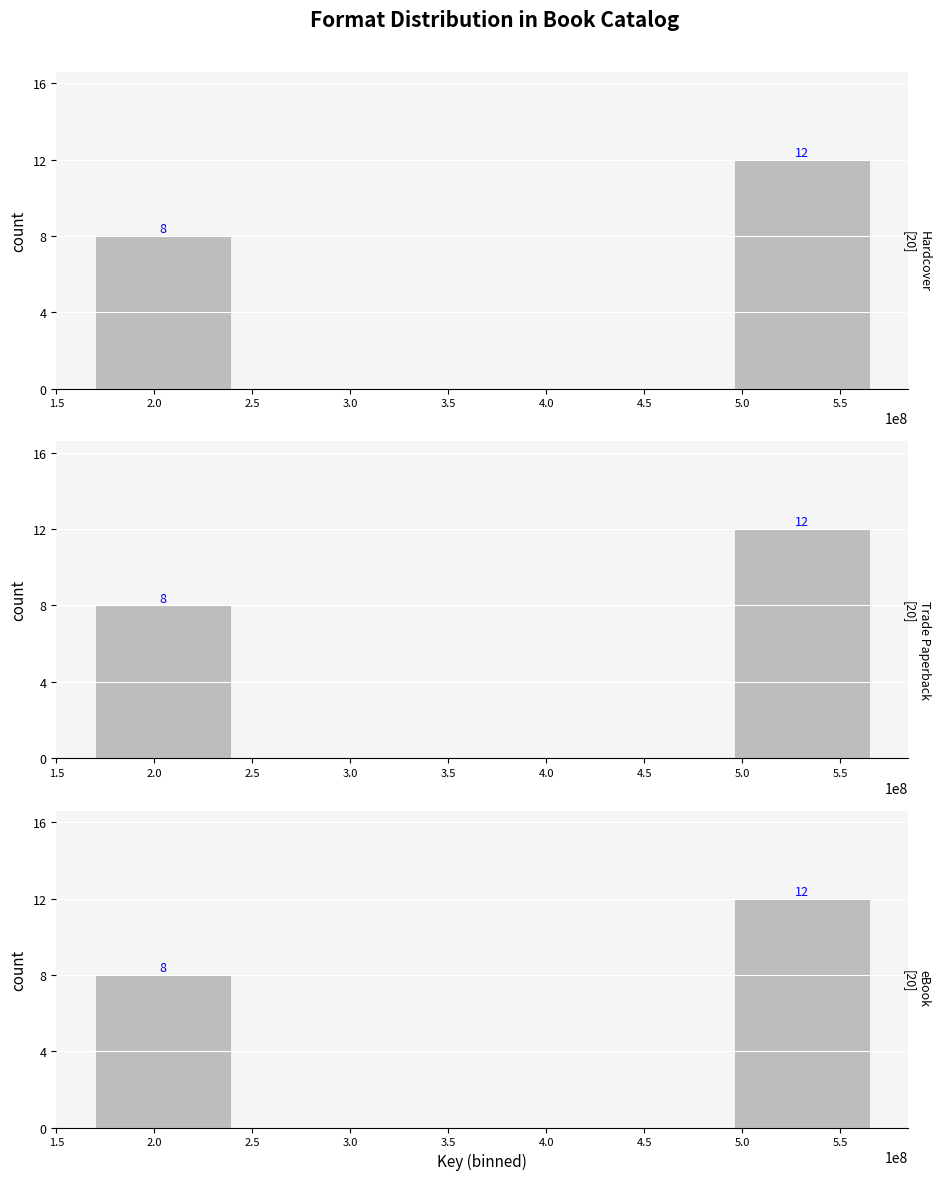

Rank the series at 3.0 from lowest to highest value.

Hardcover, Trade Paperback, eBook